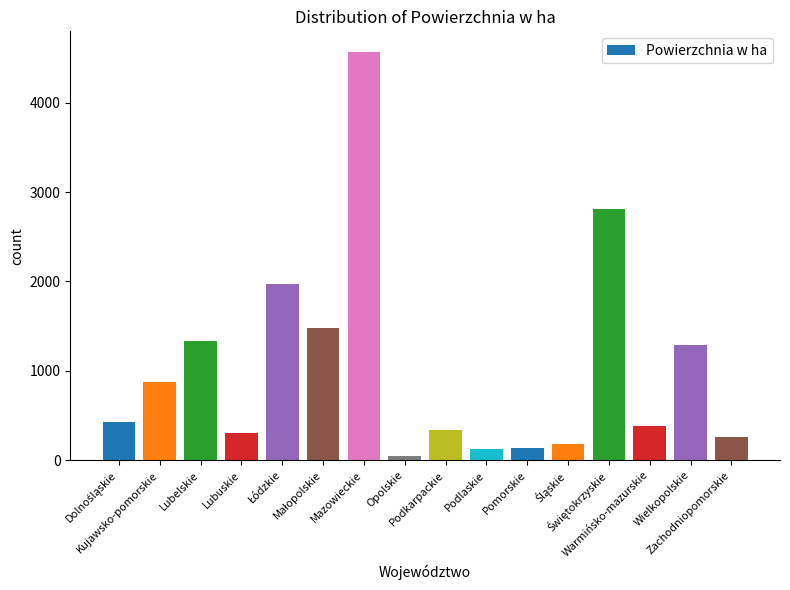

How many data points does each series have?

16